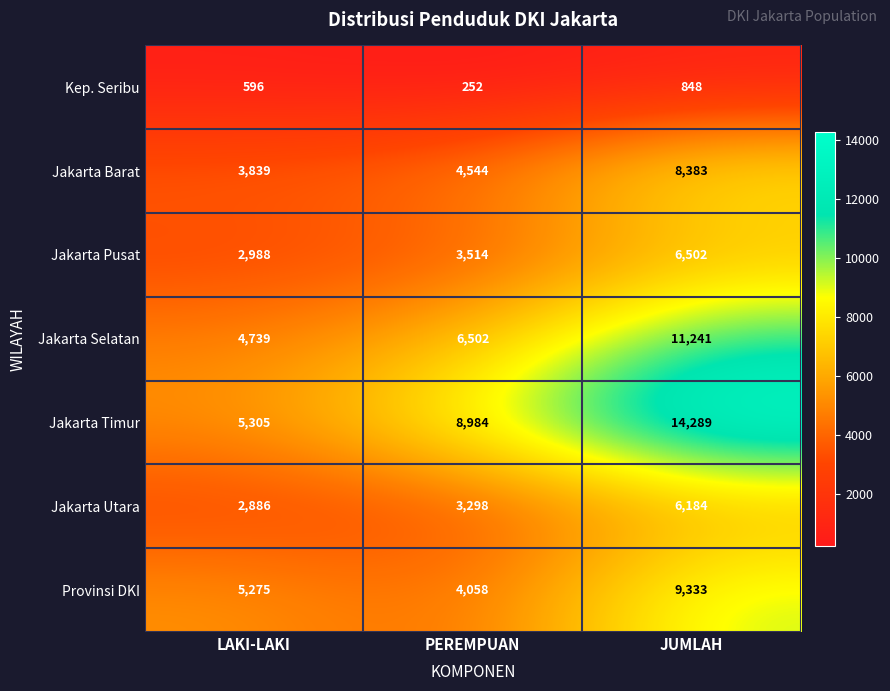

What is the total value across all series at JUMLAH?

56780